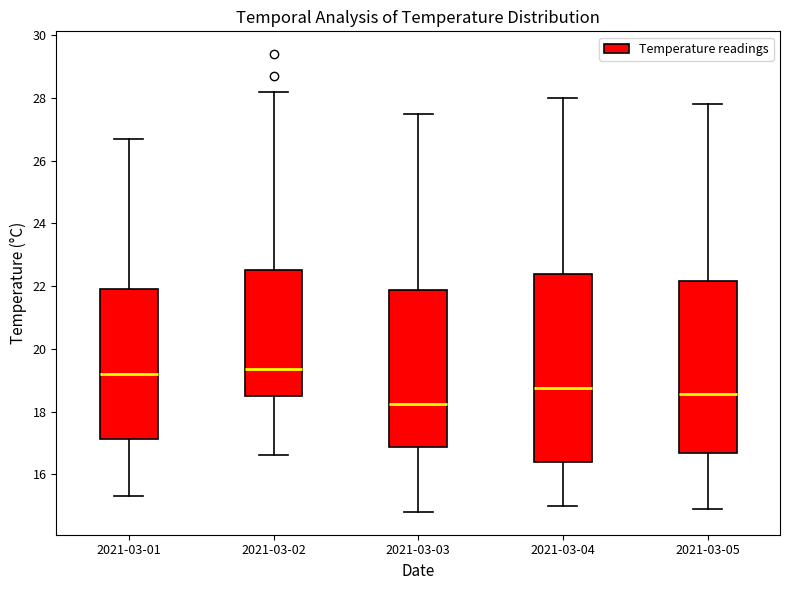

Which box has the lowest median line?

2021-03-03